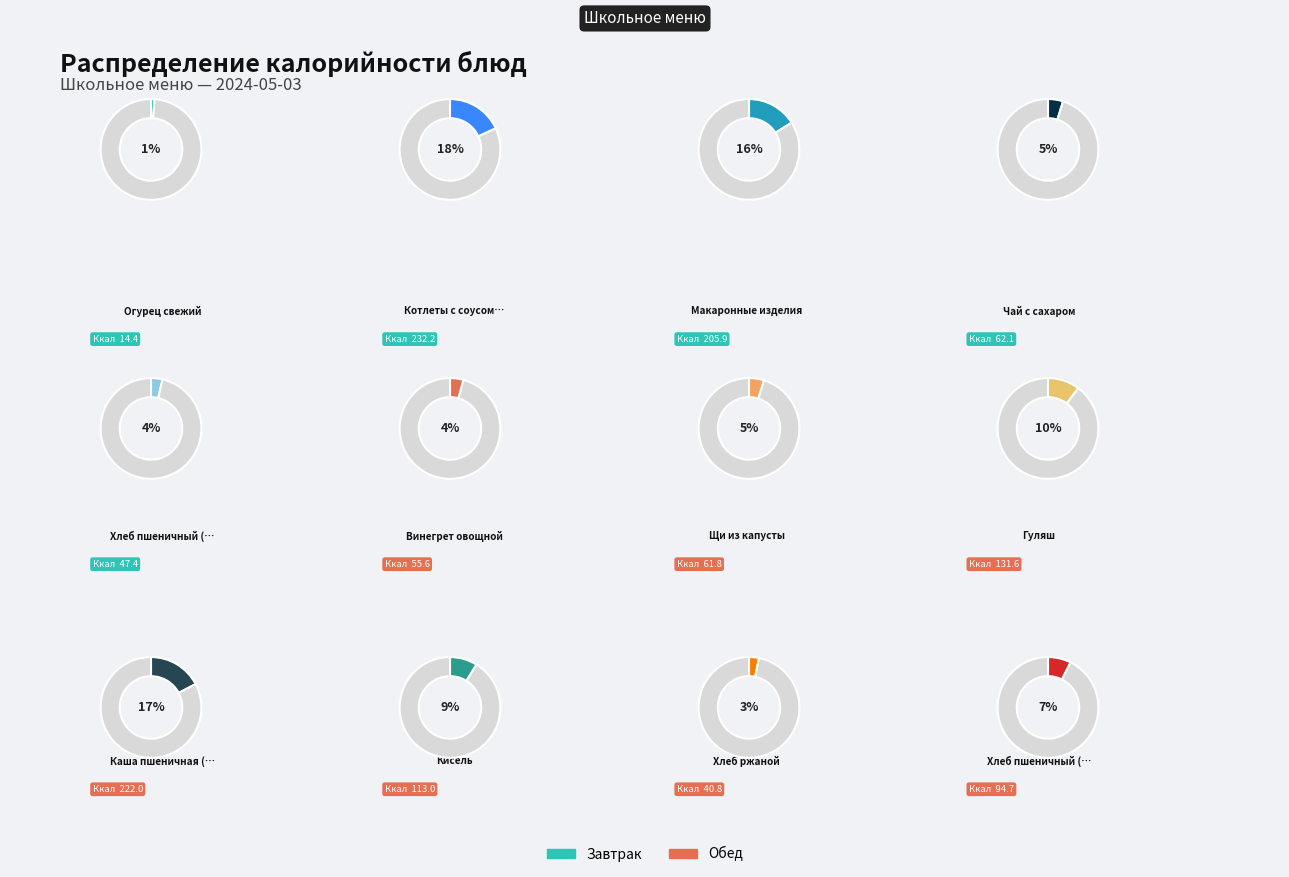

Does Макаронные изделия represent more than half of the total?

No